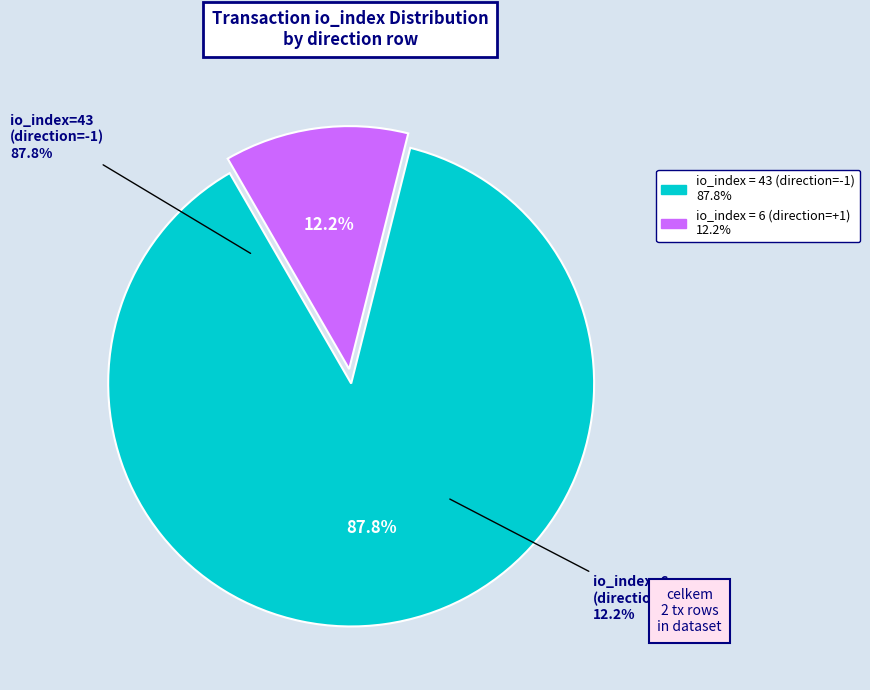

To the nearest percent, what portion does tx_index_43 represent?

88%